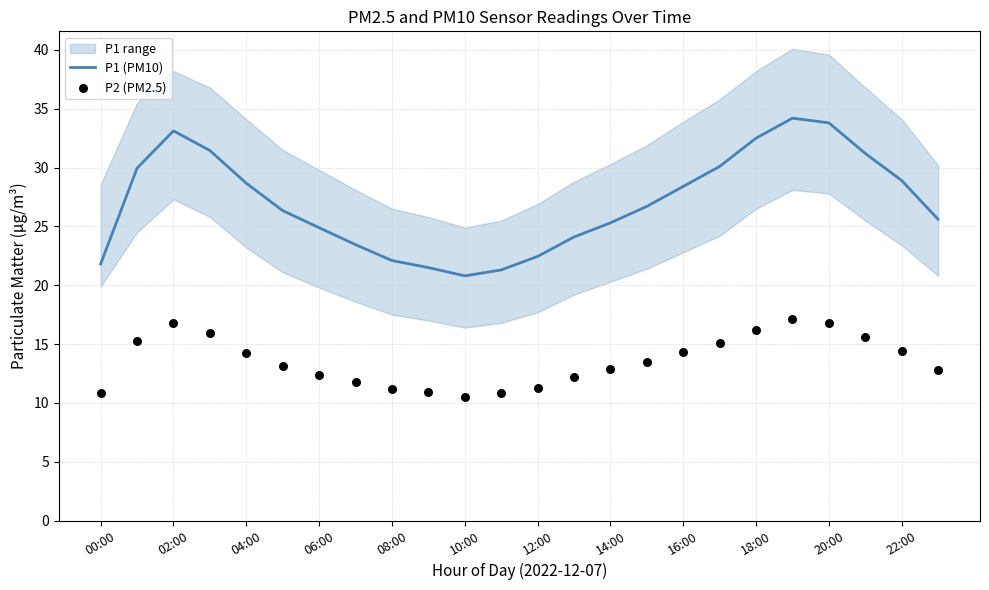

Which series reaches the maximum Y coordinate?

P1 (PM10)